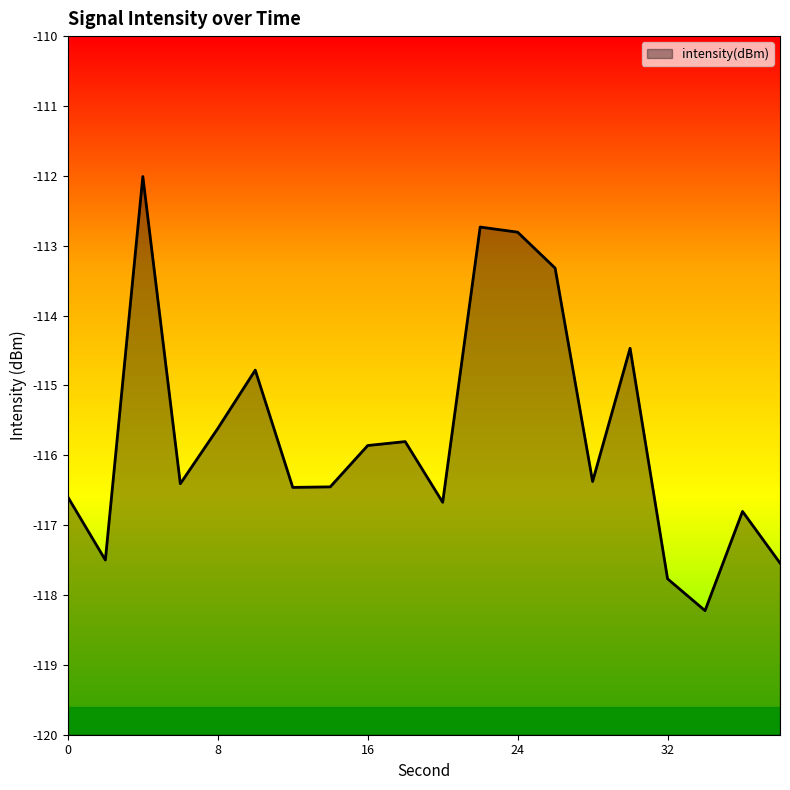

Does the chart display data point markers on the line(s)?

No